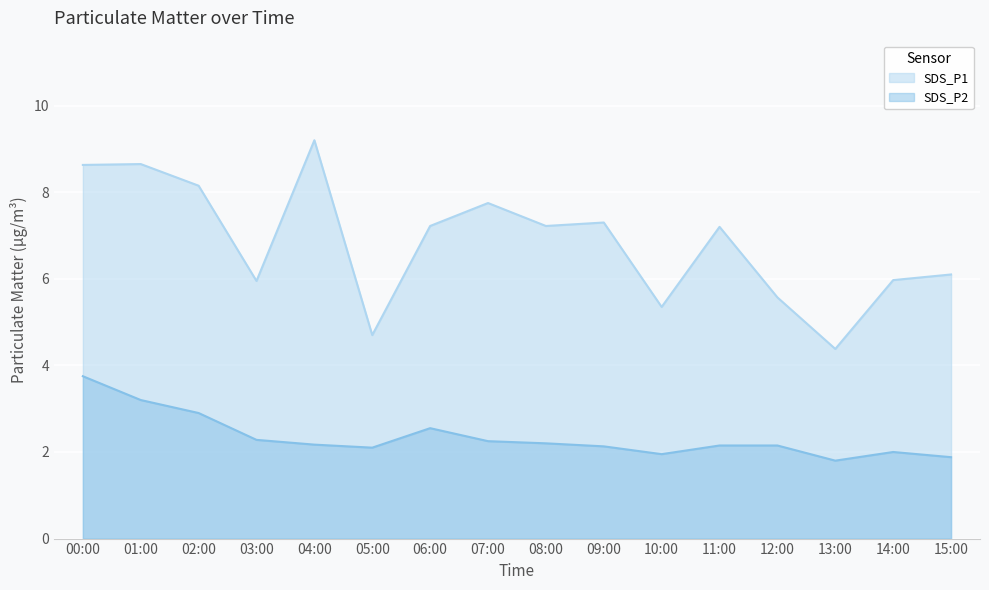

True or false: SDS_P2 and SDS_P1 cross at least once.

False